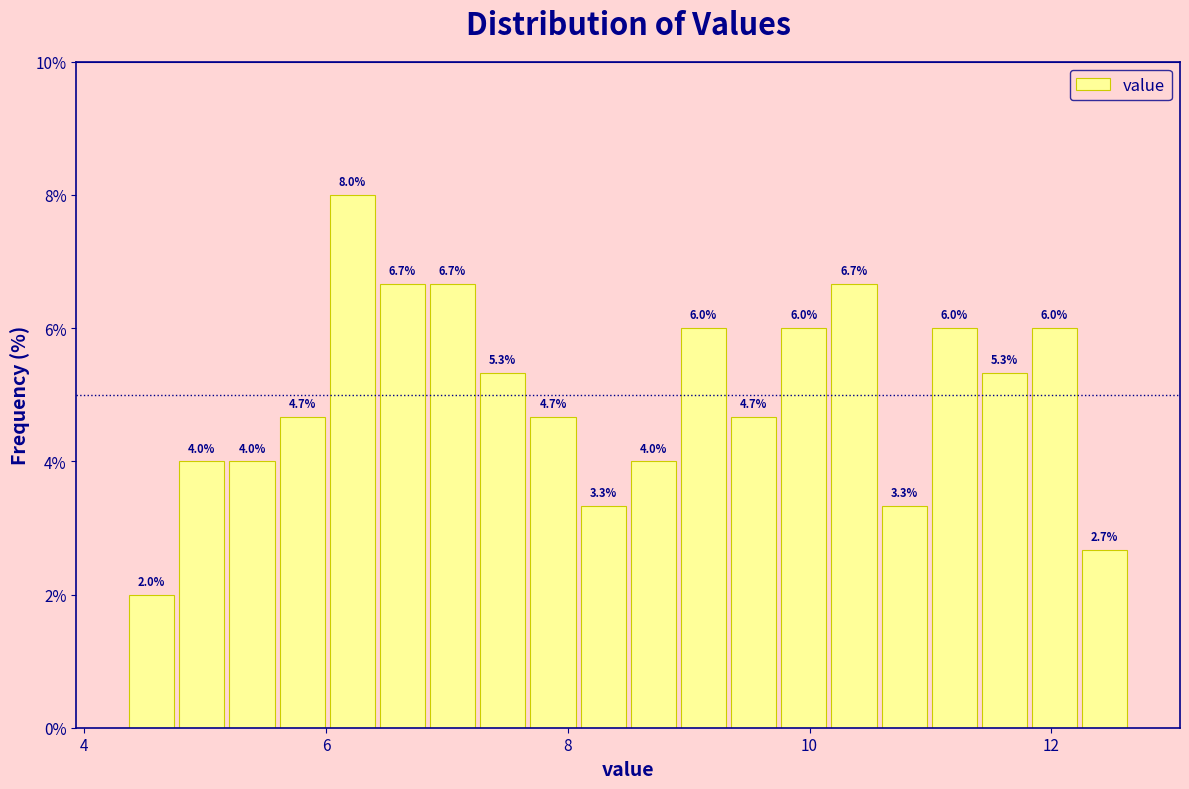

Read against the x-axis, roughly where is the centre of the tallest bar?

6.2